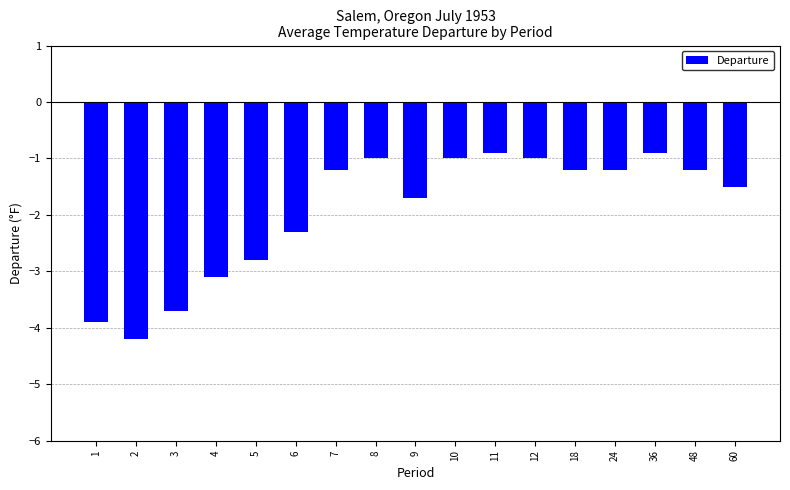

Count the number of categories in the chart.

17